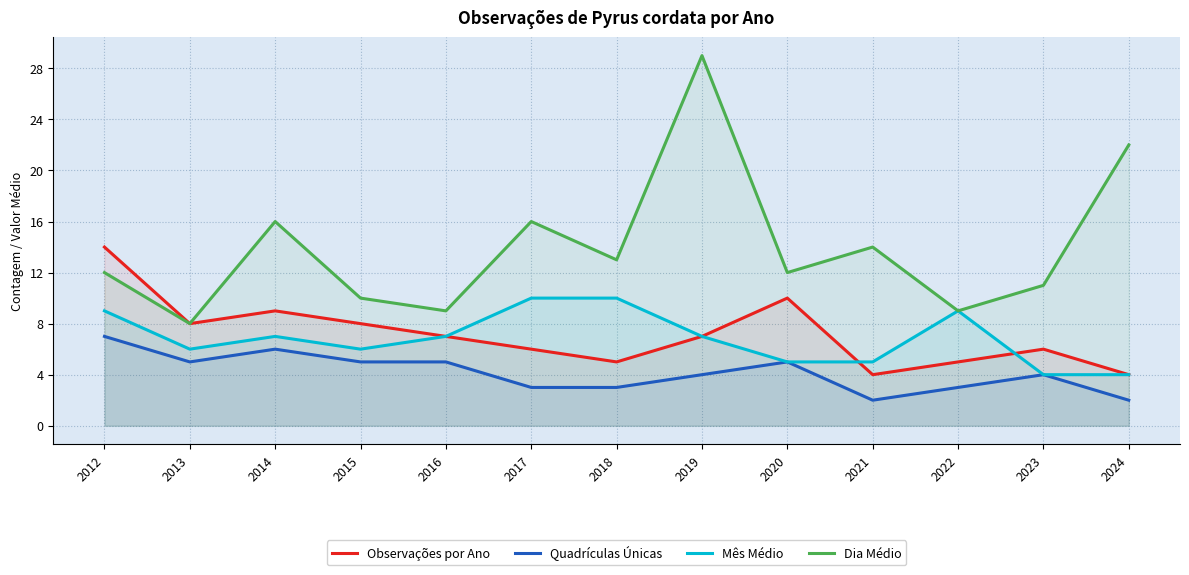

In Observações por Ano, how many points are higher than both neighbors (excluding endpoints)?

3